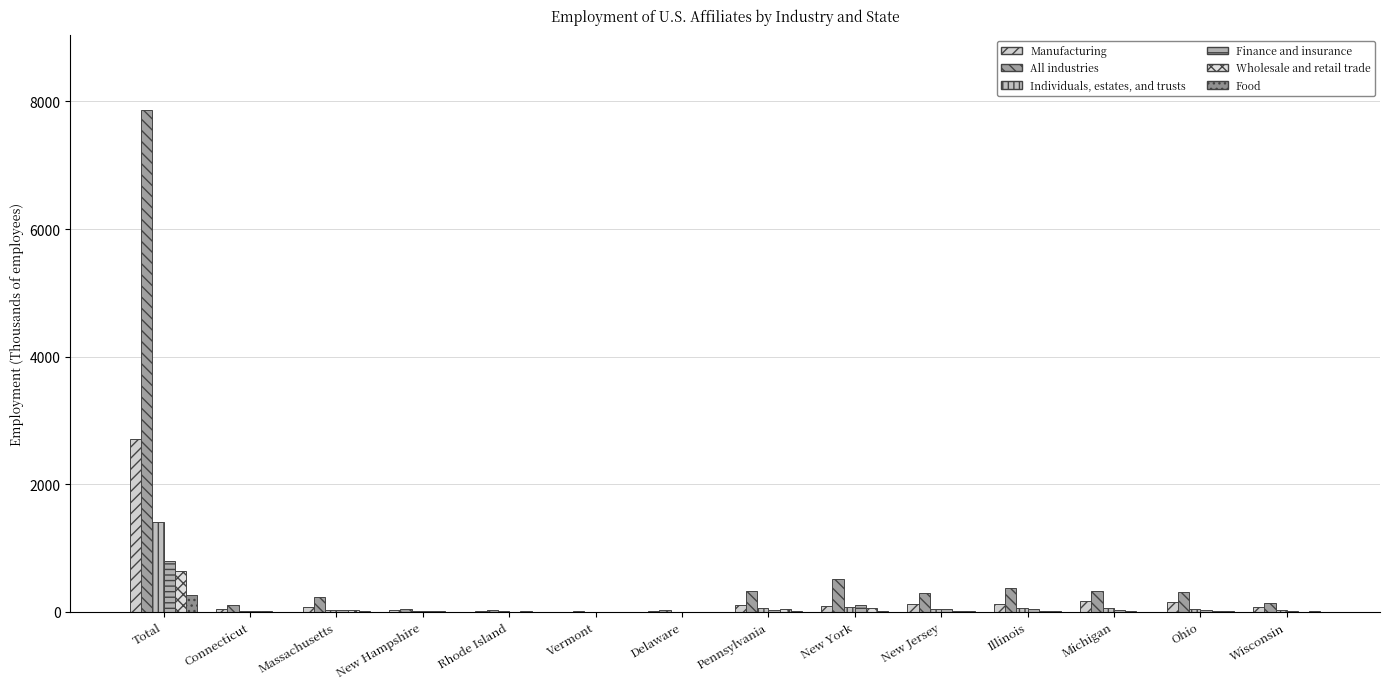

What is the label of the 7th bar from the left?

Delaware